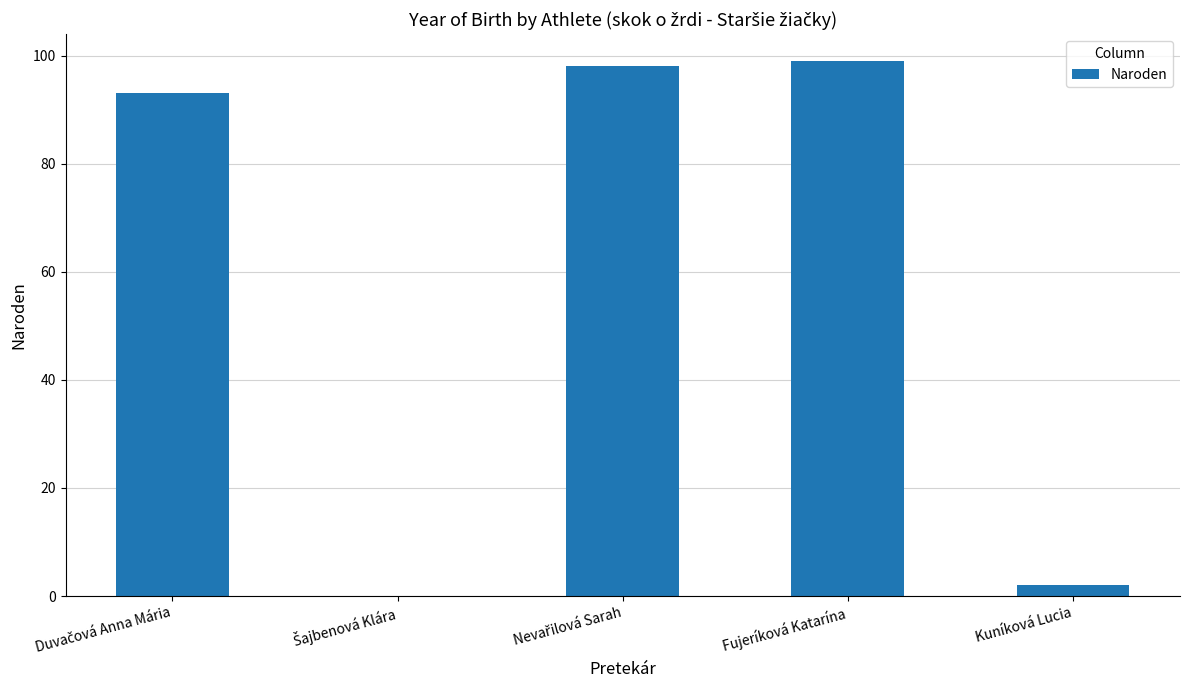

What is the maximum value shown in the chart?

99